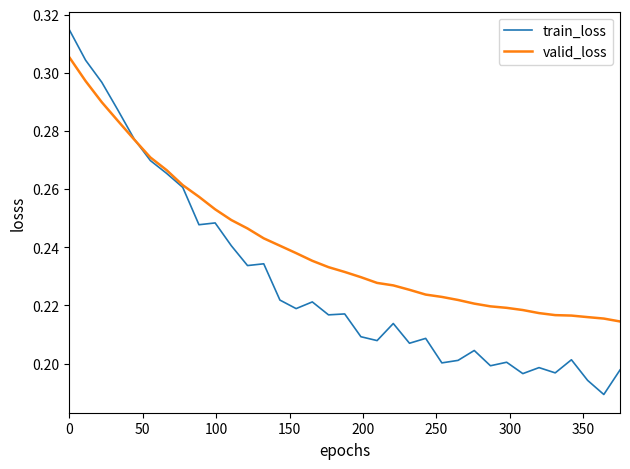

List the series in order of their peak value, lowest first.

valid_loss, train_loss